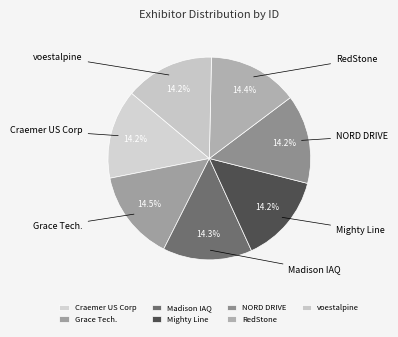

Is there a majority slice in this chart?

No